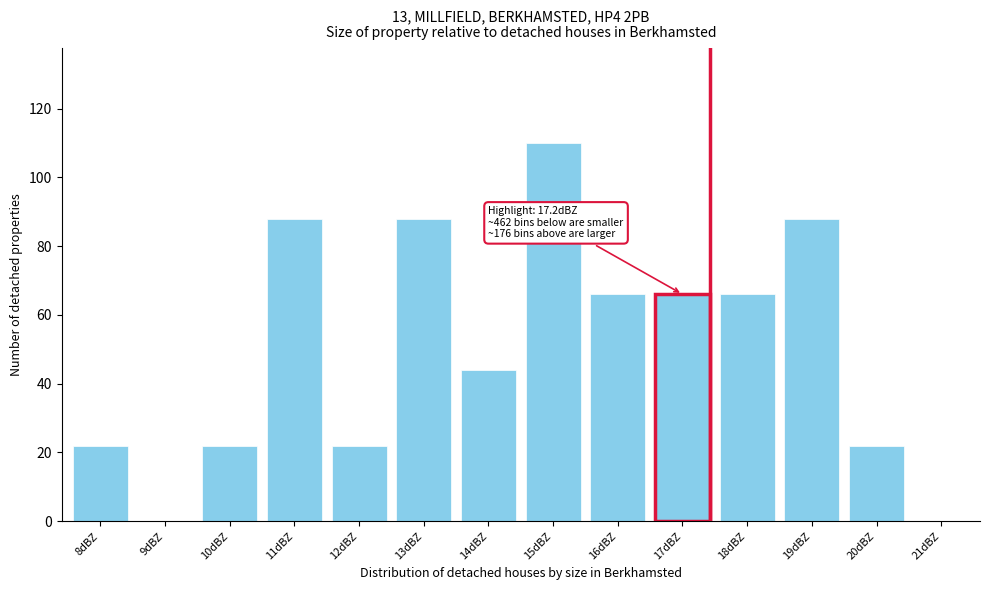

Reading left to right, what are all the values shown in this chart?

8dBZ=22	9dBZ=0	10dBZ=22	11dBZ=88	12dBZ=22	13dBZ=88	14dBZ=44	15dBZ=110	16dBZ=66	17dBZ=66	18dBZ=66	19dBZ=88	20dBZ=22	21dBZ=0